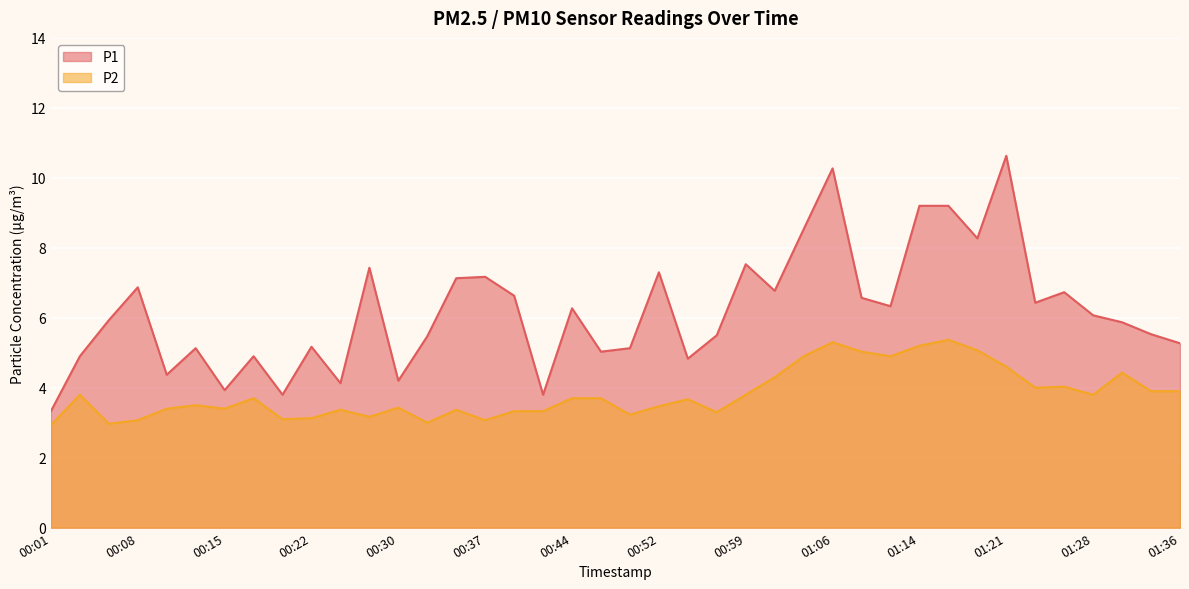

Is it true that P1 equals 6.2 at 00:30?

False